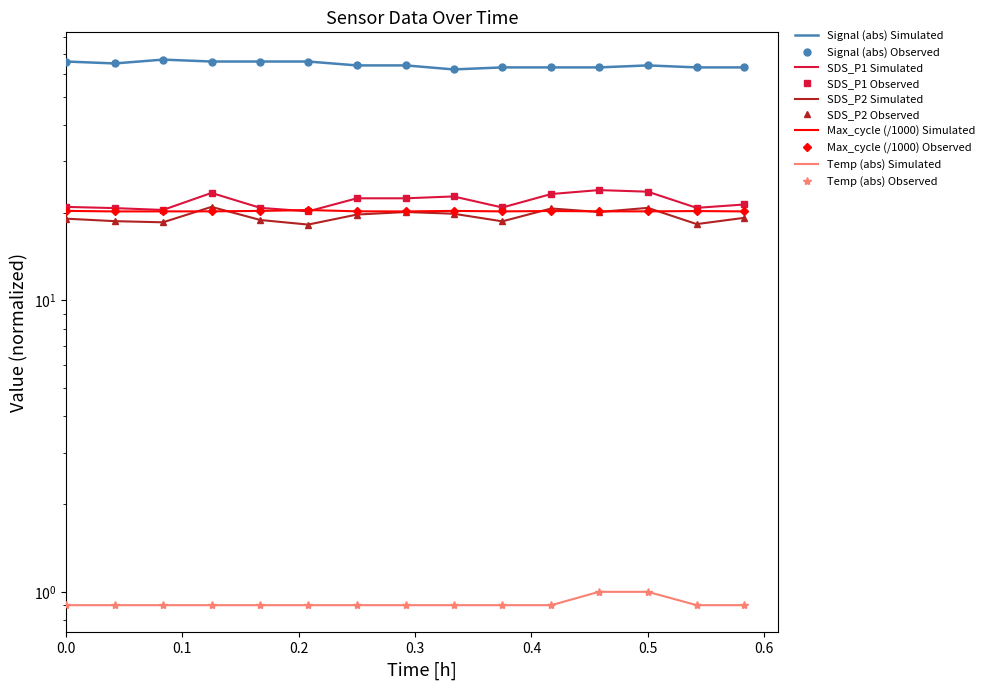

True or false: Temp has a value of 0.9 at 07:00.

True